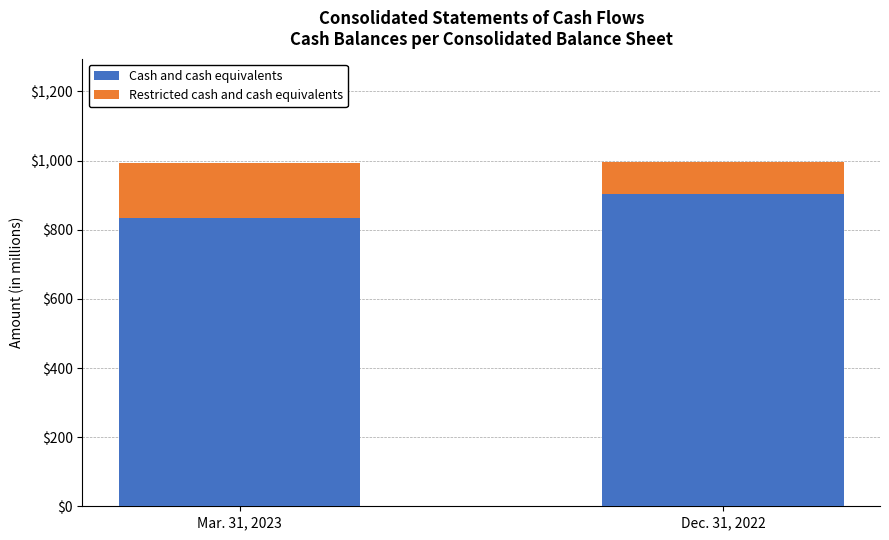

What are all the series names shown in the legend?

Cash and cash equivalents, Restricted cash and cash equivalents